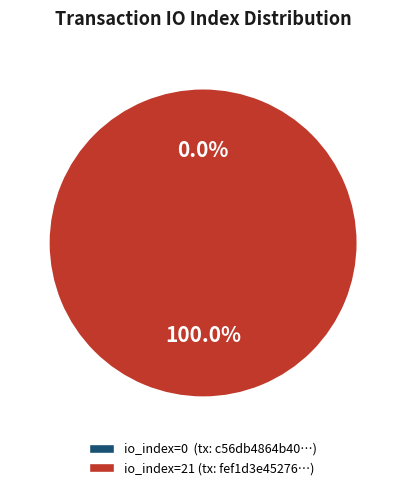

Which slice is the largest?

tx_hash_1